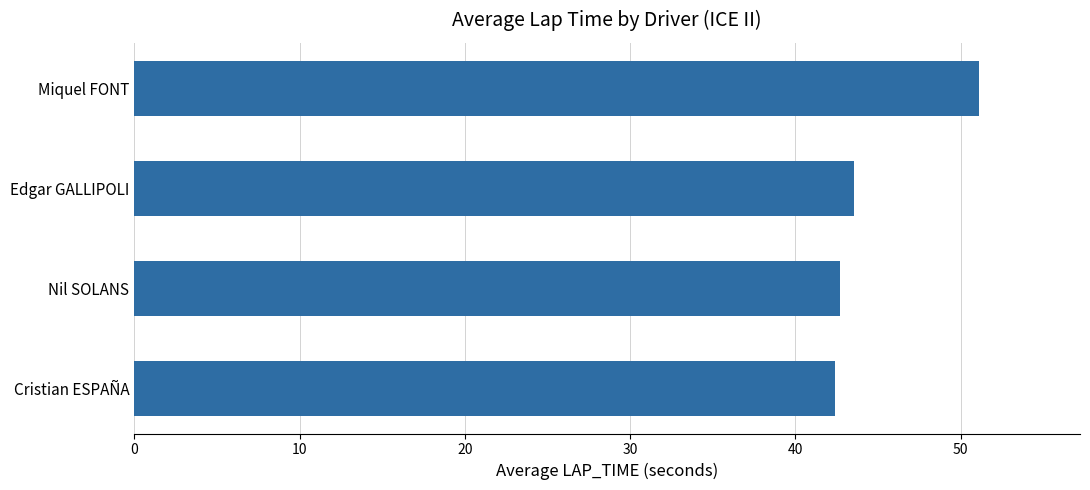

What is the smallest value displayed?

42.4